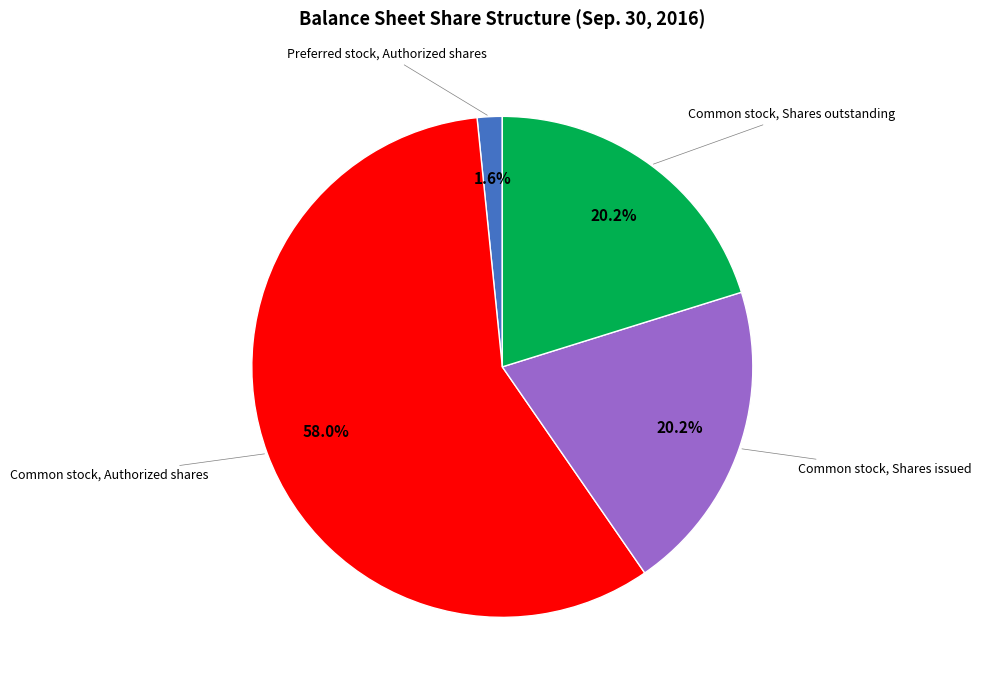

Does any single category account for the majority?

Yes